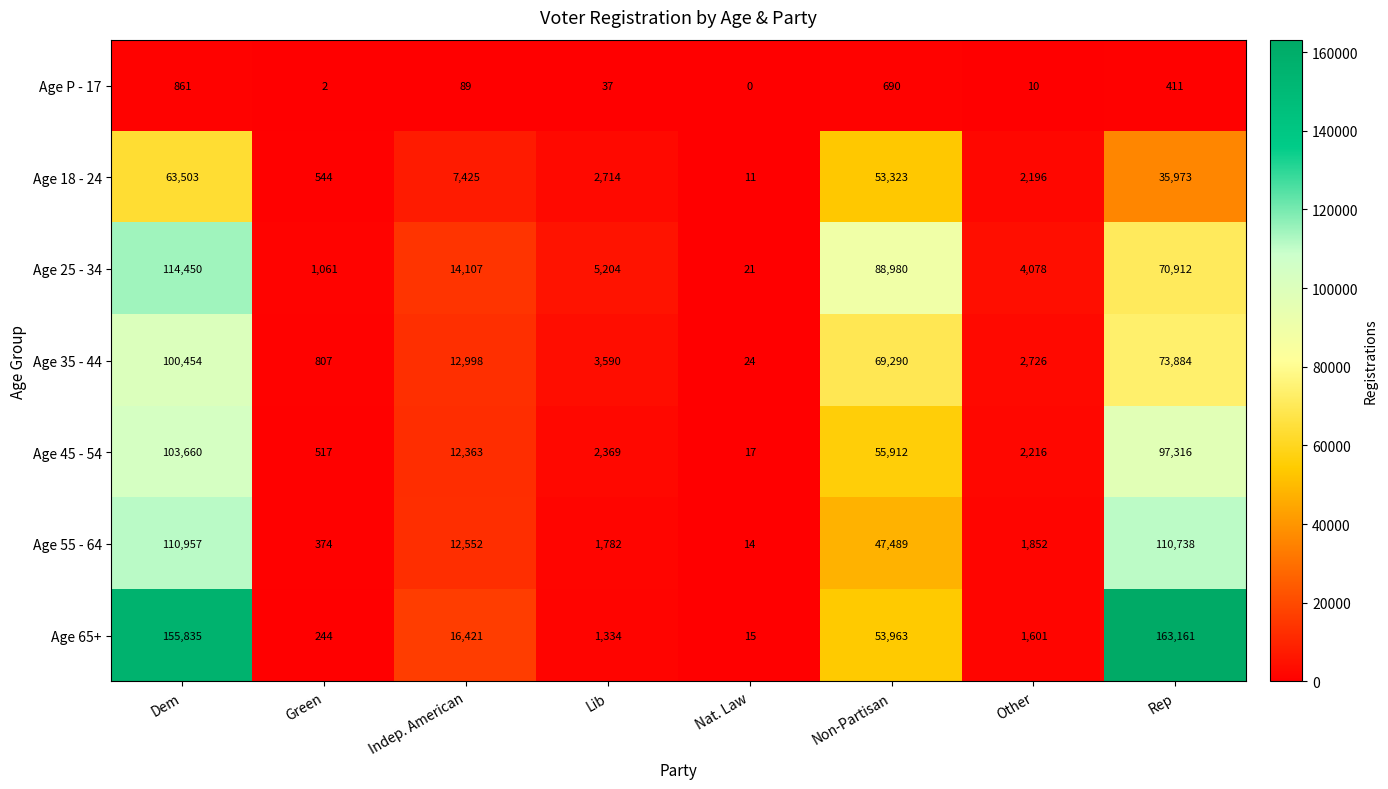

What is the maximum value for Age 18 - 24?

63503